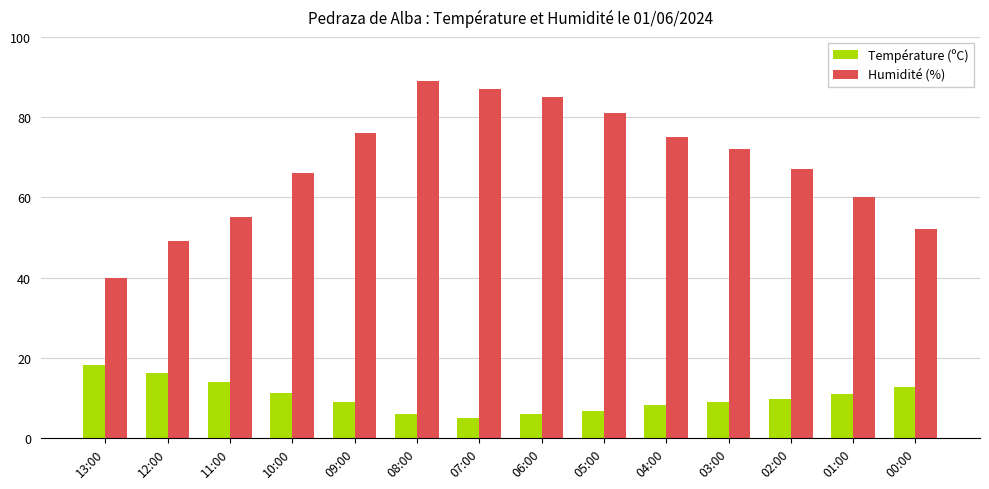

Between 09:00 and 05:00, which series saw the biggest shift?

Humidité (%)